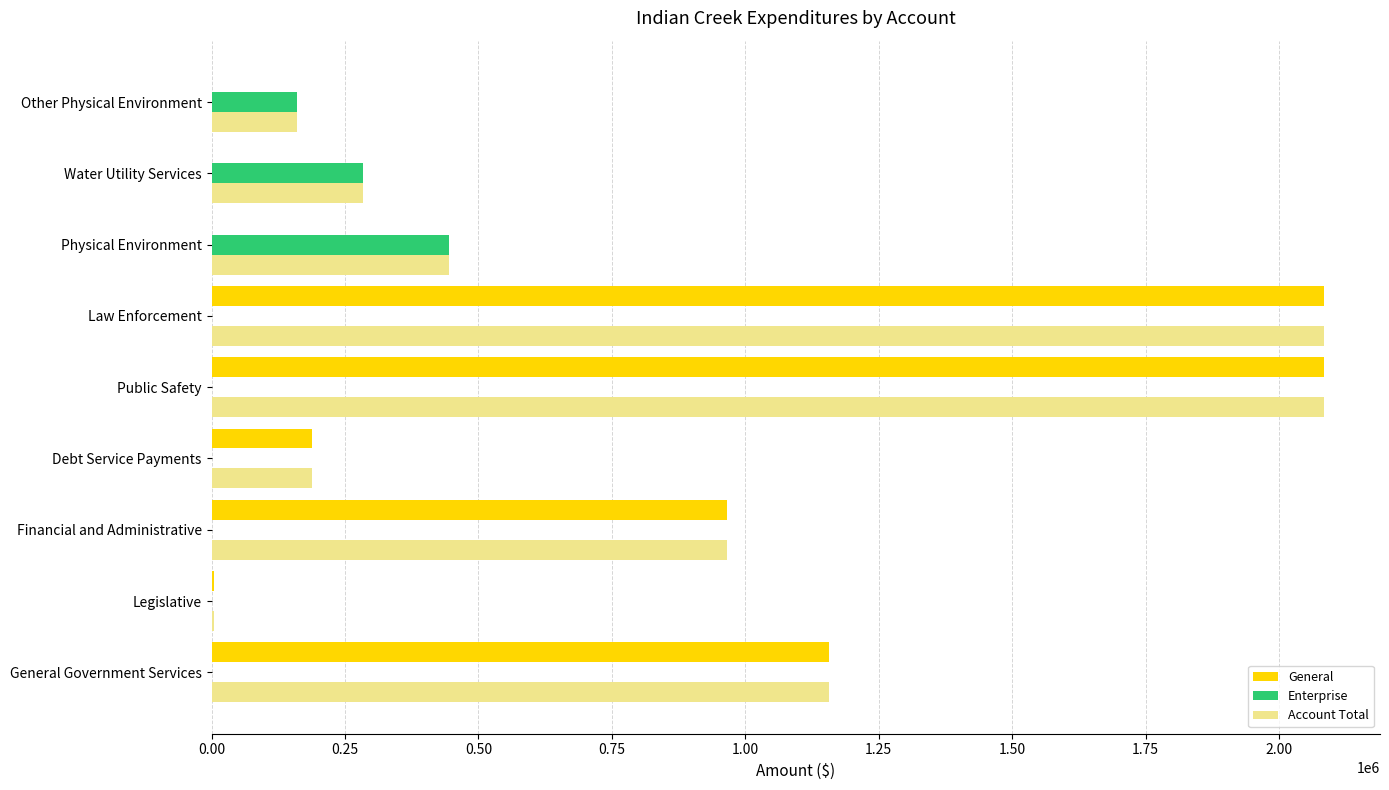

What is the total value across all series at Law Enforcement?

4169488